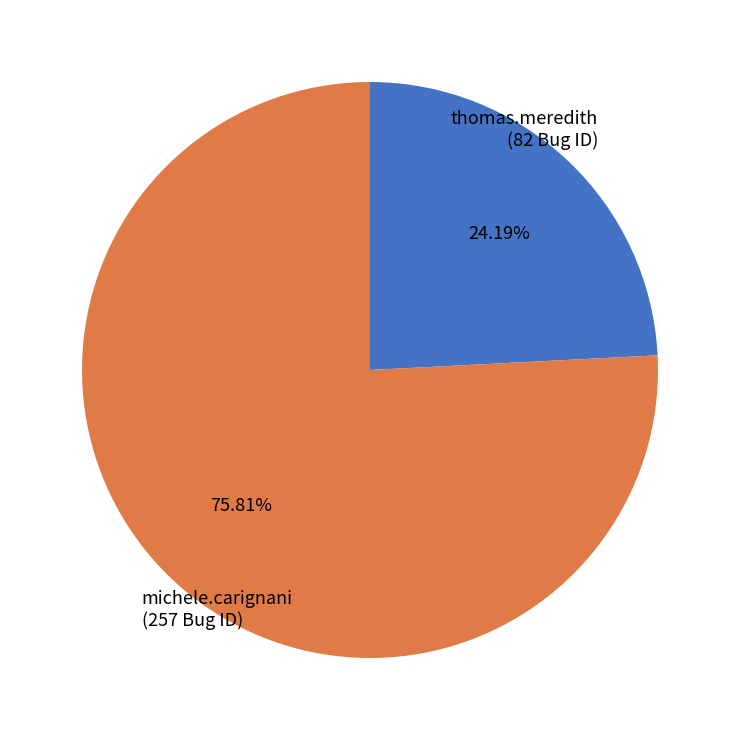

Is thomas.meredith the majority of the pie?

No